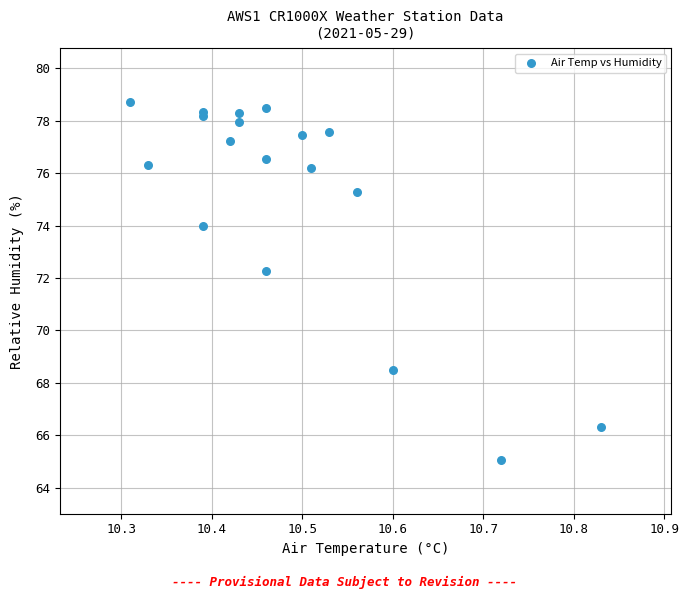

What Y value in the scatter plot is closest to 71?

72.3